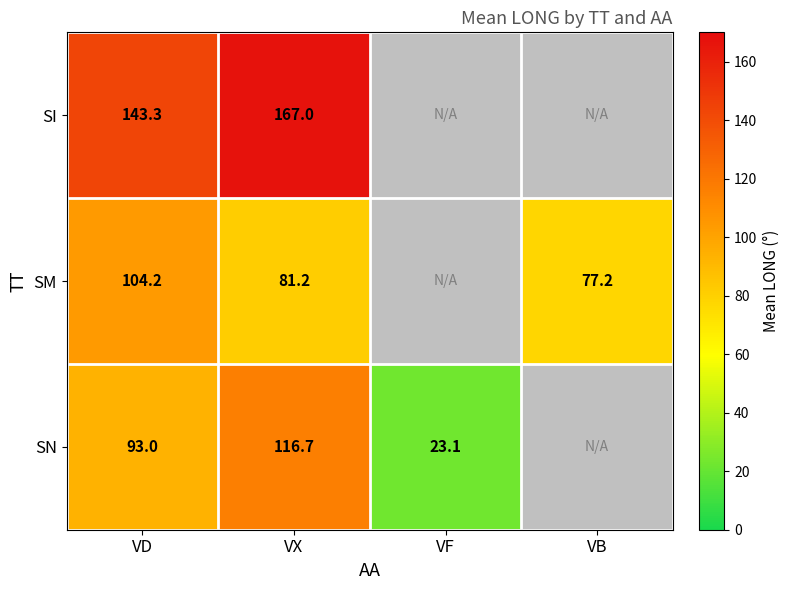

The SN series shows 36.9 at VD. True or false?

False